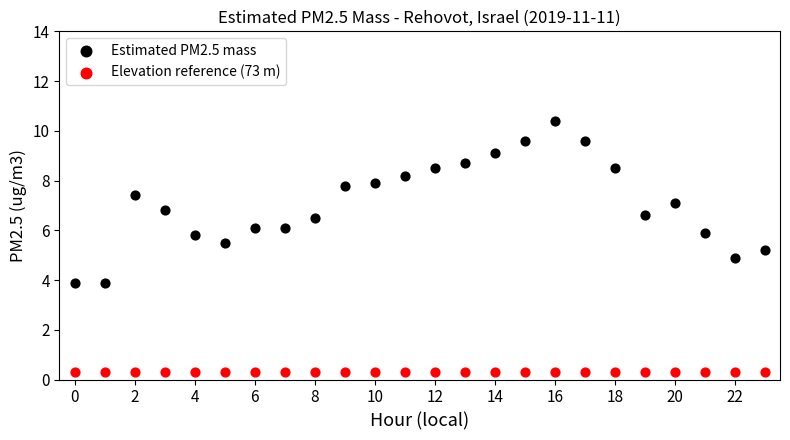

Which series contains the highest Y value?

Estimated PM2.5 mass